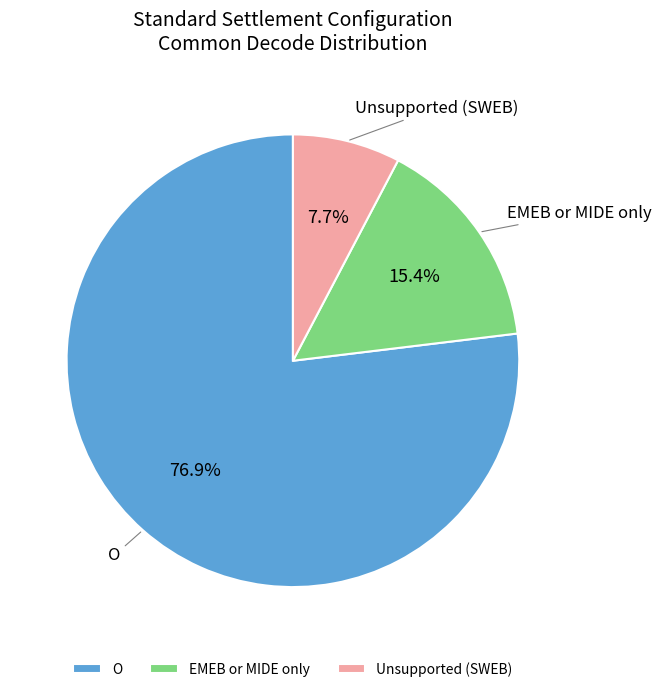

To the nearest percent, what is the average slice percentage?

33%